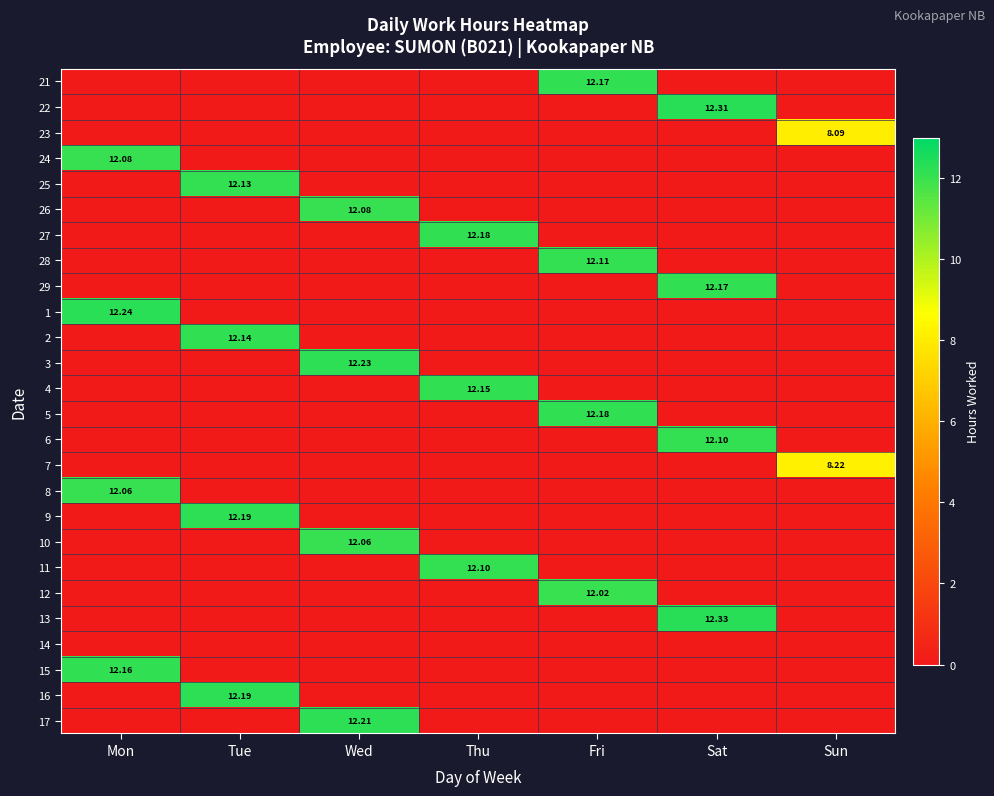

Rank the series by their maximum value, from lowest to highest.

14, 23, 7, 12, 8, 10, 24, 26, 6, 11, 28, 25, 2, 4, 15, 21, 29, 27, 5, 9, 16, 17, 3, 1, 22, 13